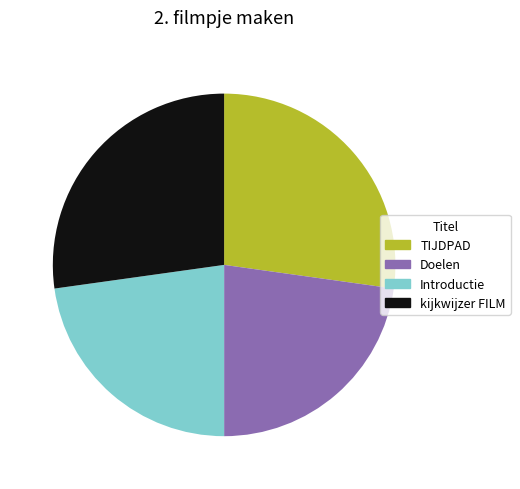

Does any single category account for the majority?

No